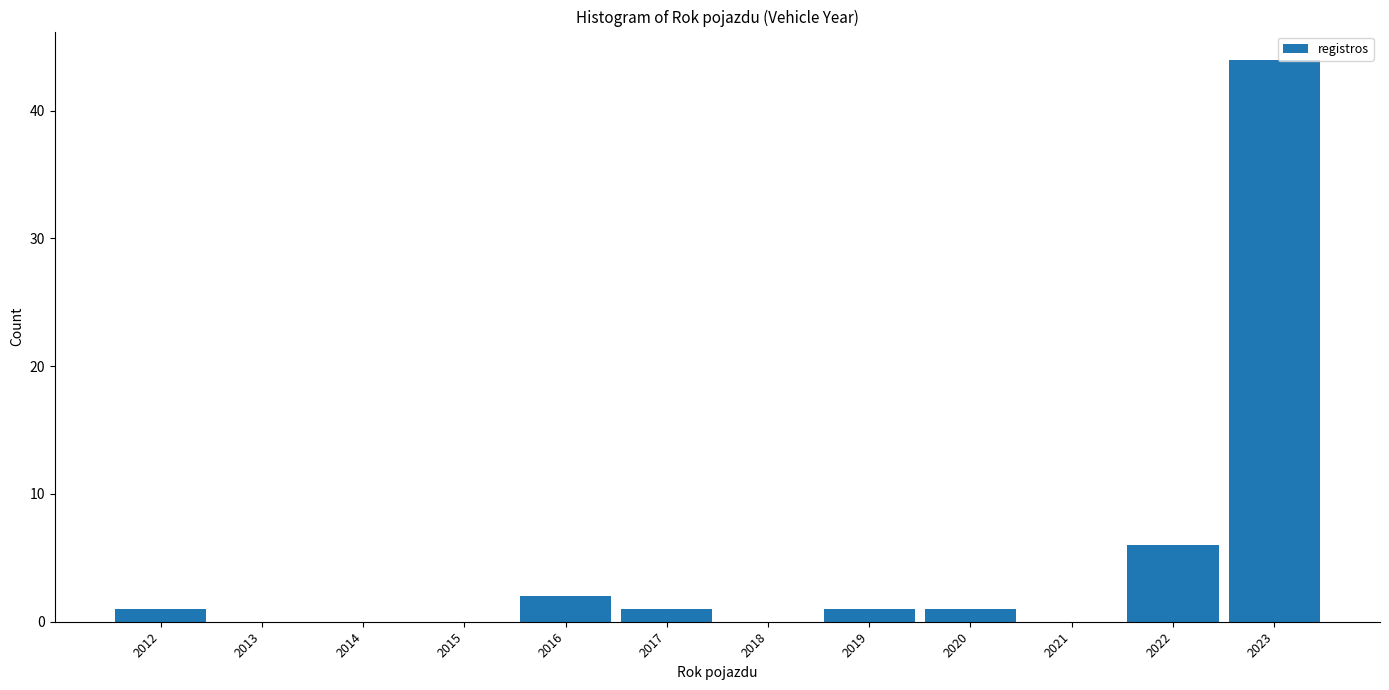

What is the height of the bar covering 2018.5 to 2019.5 on the x-axis? The values are not printed on the chart, so give them approximately, as read against the axis.

1